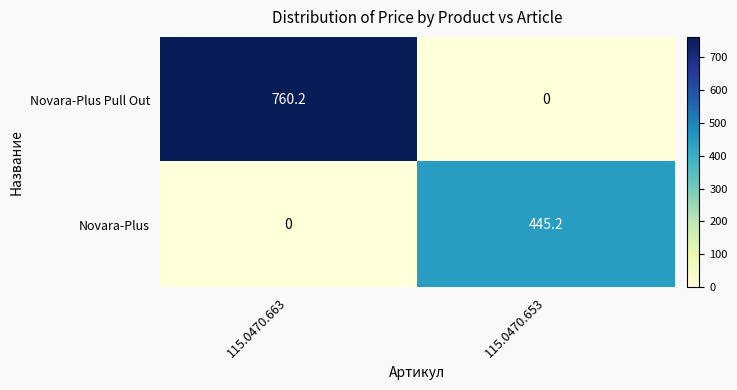

At which label is Novara-Plus closest to 222?

115.0470.663